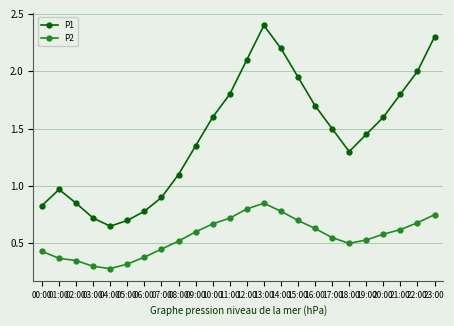

What is the label of the 23rd point from the left?

22:00